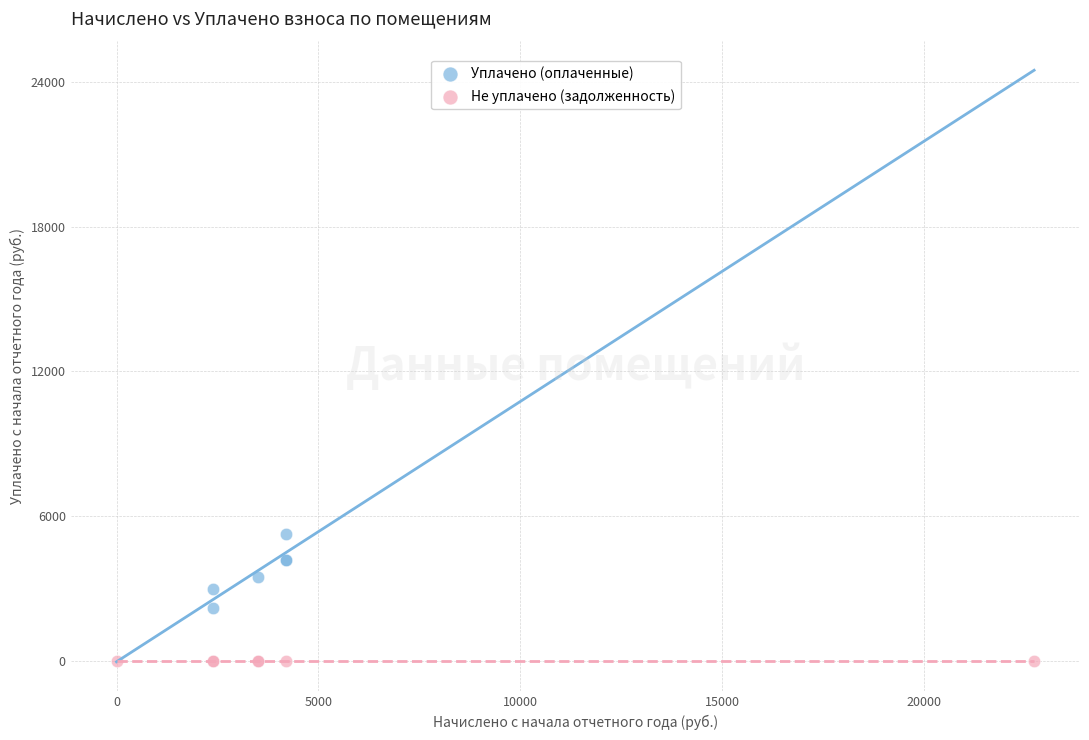

Which series reaches the maximum Y coordinate?

Уплачено (оплаченные)